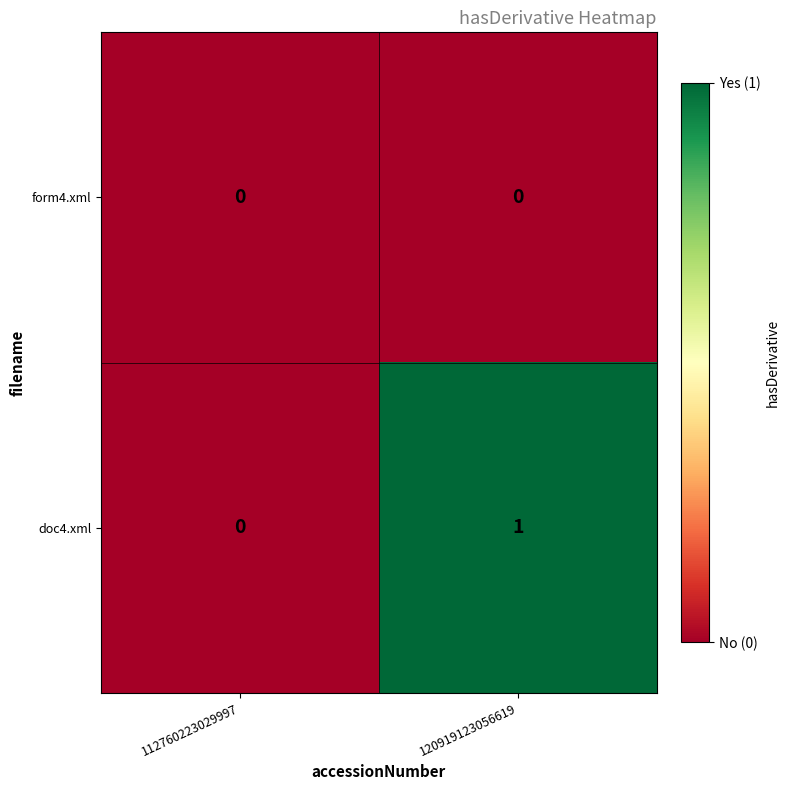

Rank the series by their maximum value, from lowest to highest.

form4.xml, doc4.xml